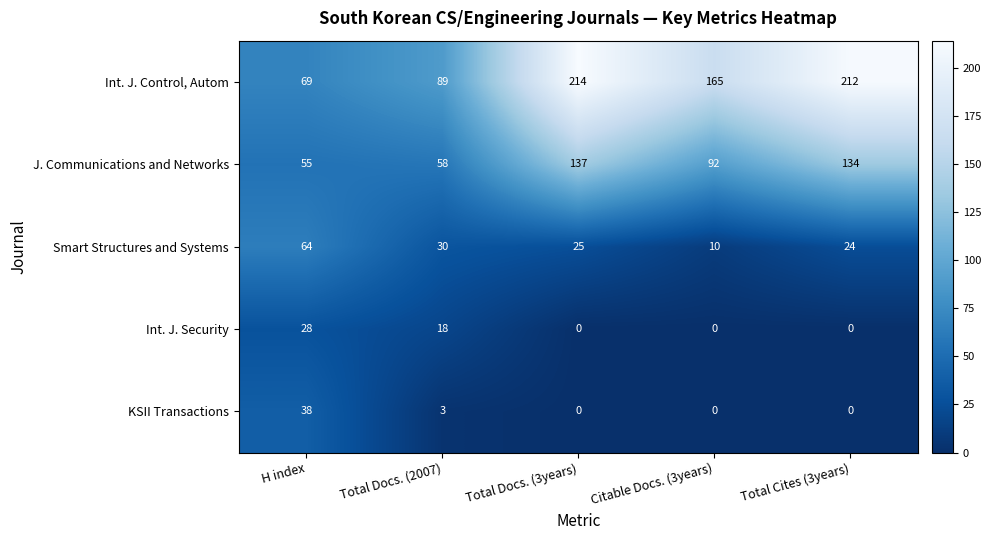

At which category is the sum across all series the highest?

Total Docs. (3years)